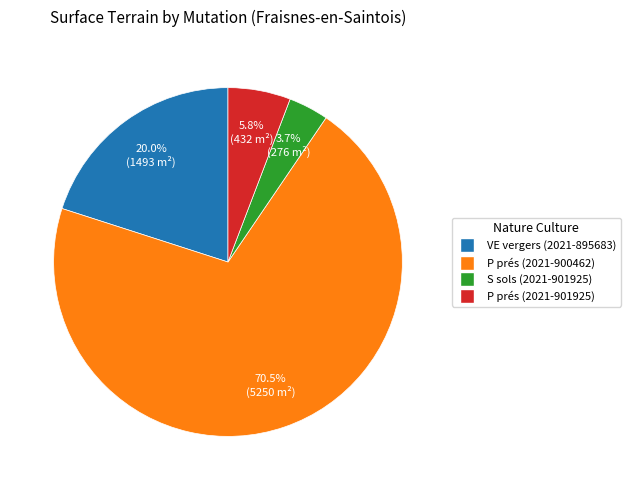

Which slice is the largest?

P prés (2021-900462)